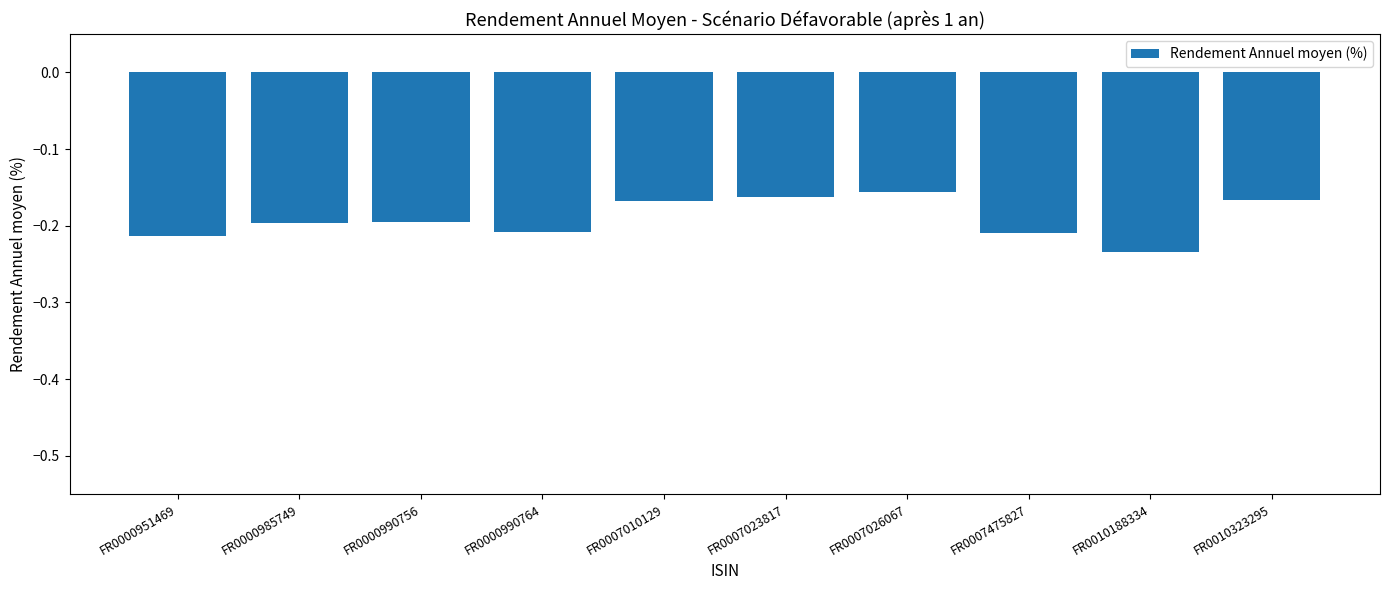

The chart shows a value of -0.2 at FR0000990756. True or false?

True